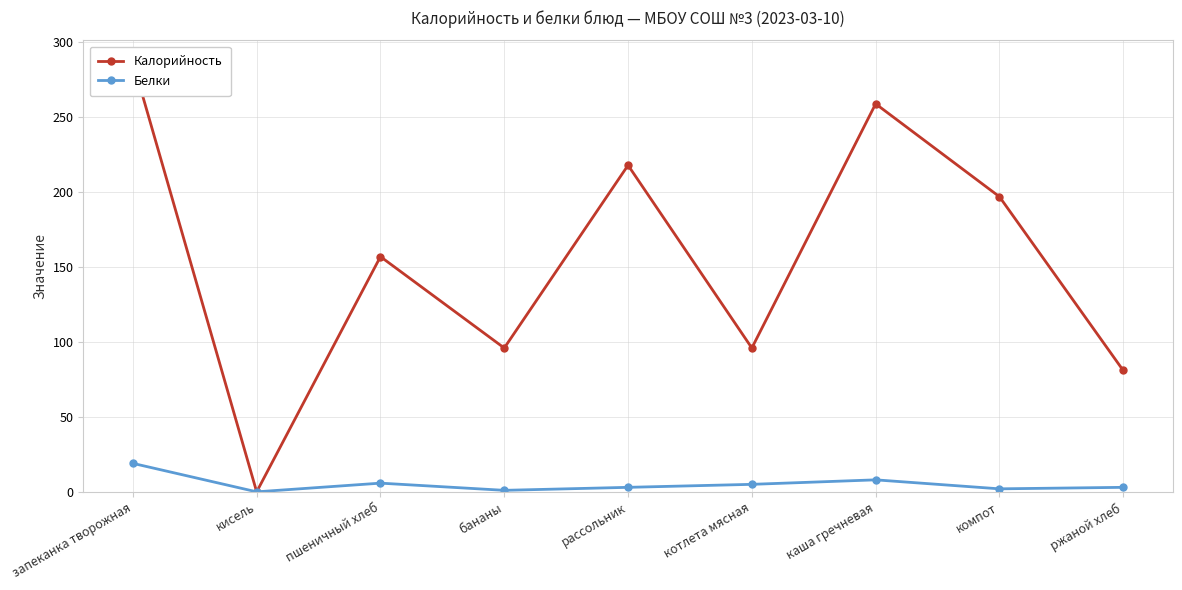

Is the value of Белки at ржаной хлеб greater than the value of Калорийность at бананы?

No